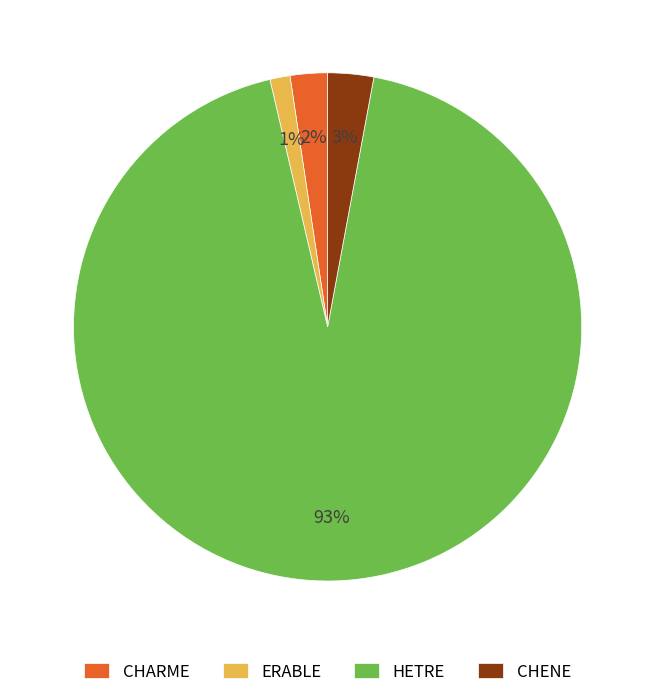

Count the number of slices in the pie.

4